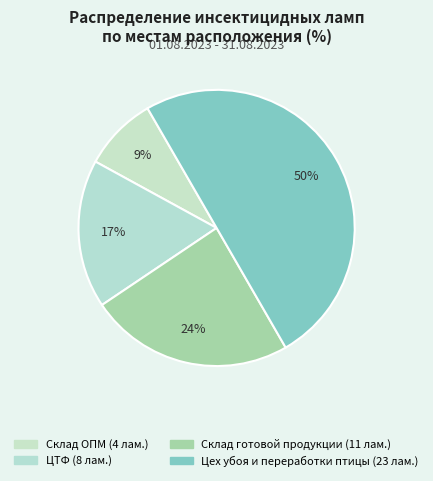

Combined, what portion of the pie is Склад готовой продукции and ЦТФ?

41.3%